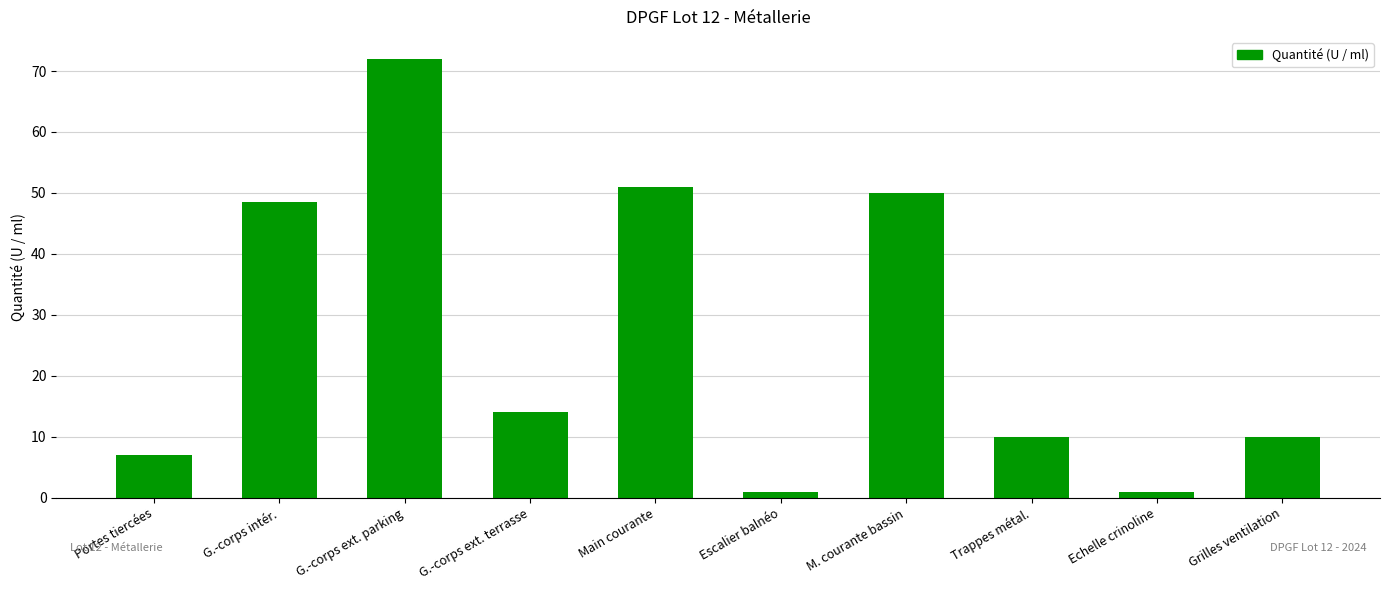

What is the difference between the values at M. courante bassin and G.-corps ext. parking?

22.0